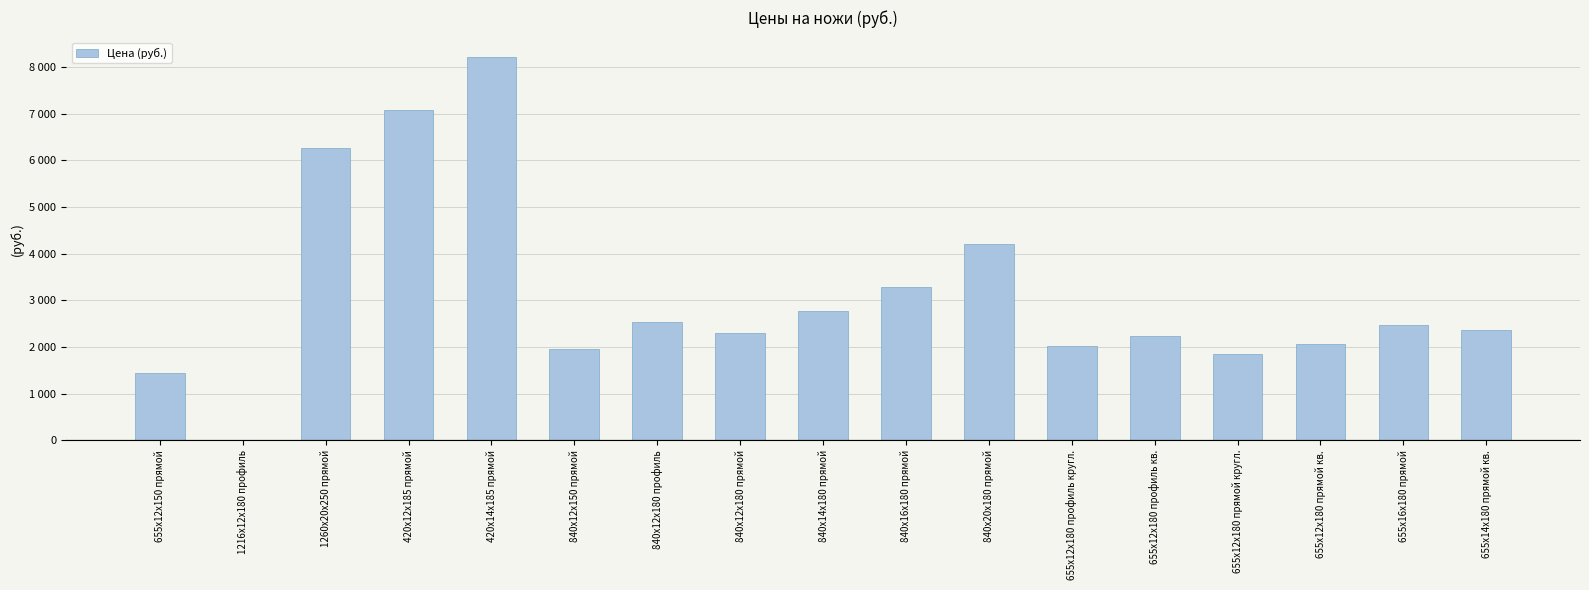

What is the change in value from 1216х12х180 профиль to 840х12х150 прямой?

+1955